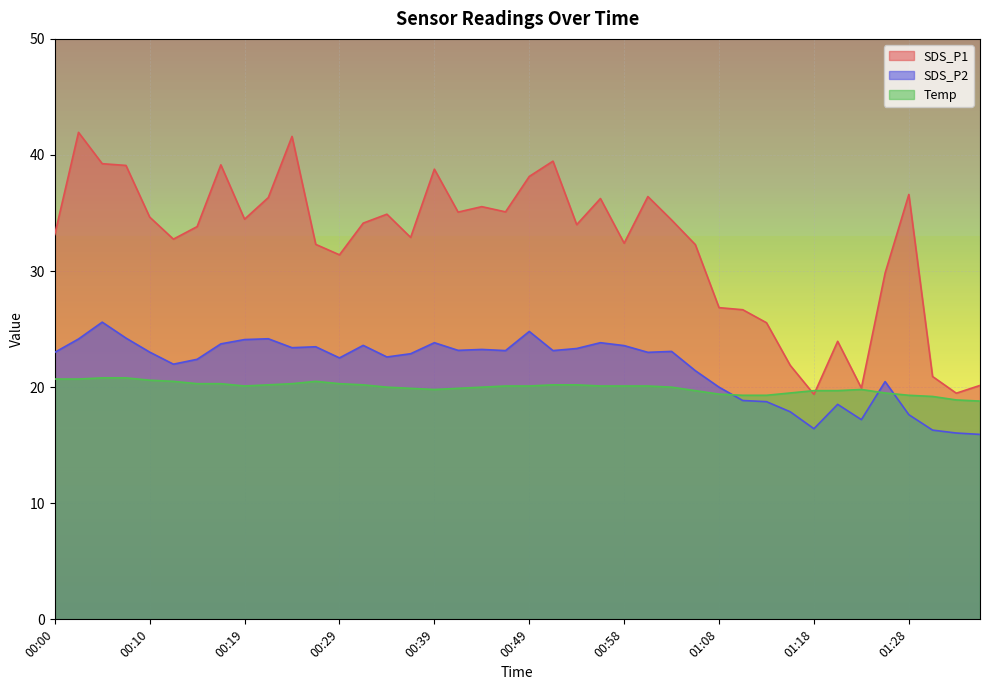

How many values in the Temp series are below 20?

16